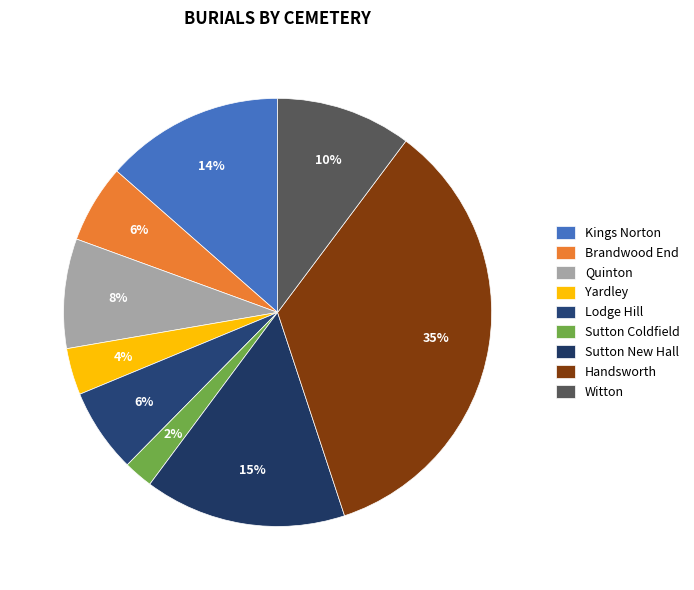

How many slices are in this pie chart?

9